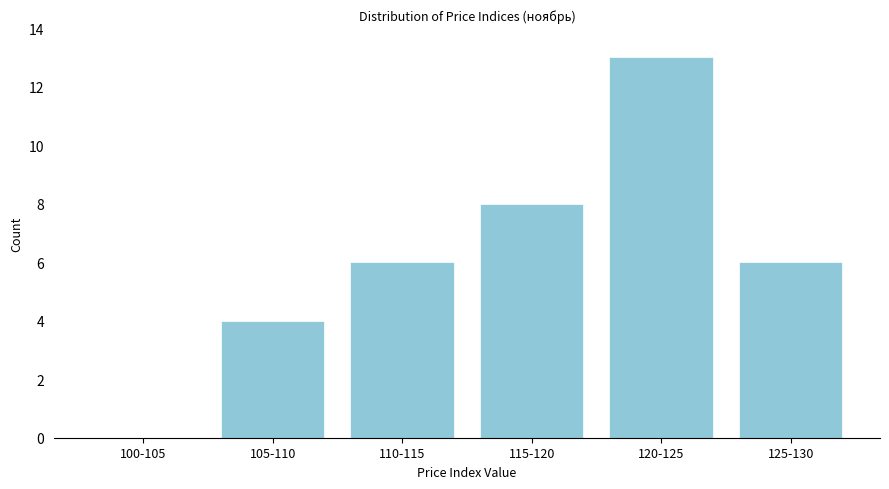

Reading left to right, transcribe all the data shown in this chart.

100-105=0	105-110=4	110-115=6	115-120=8	120-125=13	125-130=6